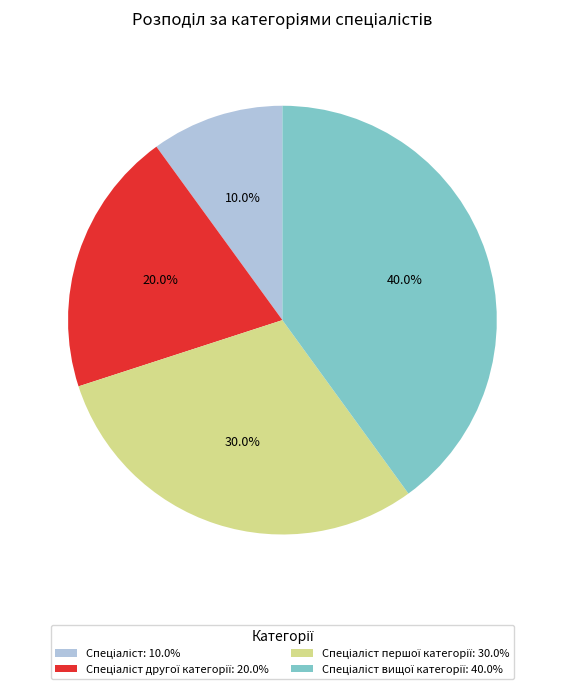

Does any single category account for the majority?

No